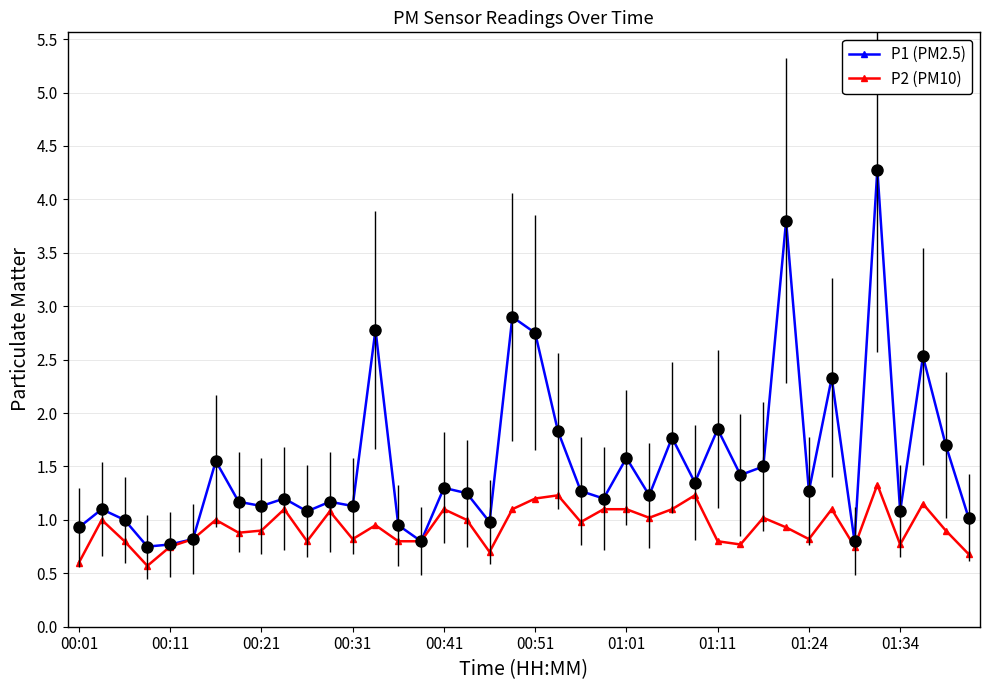

What is the lowest value of the P1 (PM2.5) series?

0.8